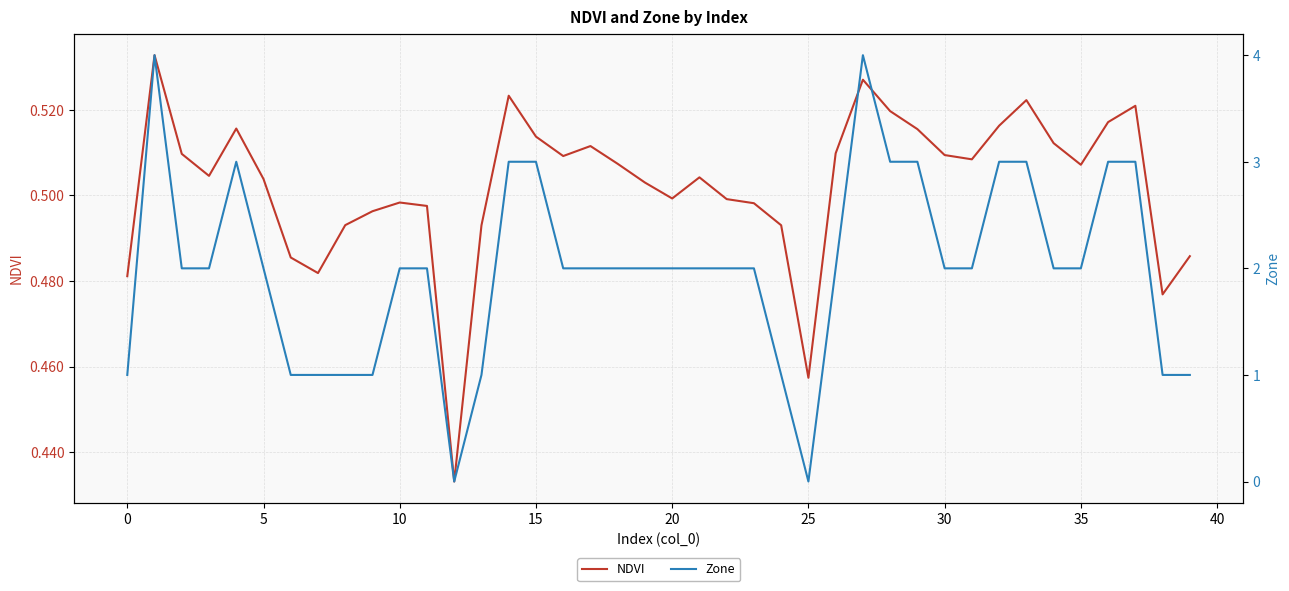

Rank the series at 15 from lowest to highest value.

NDVI, Zone